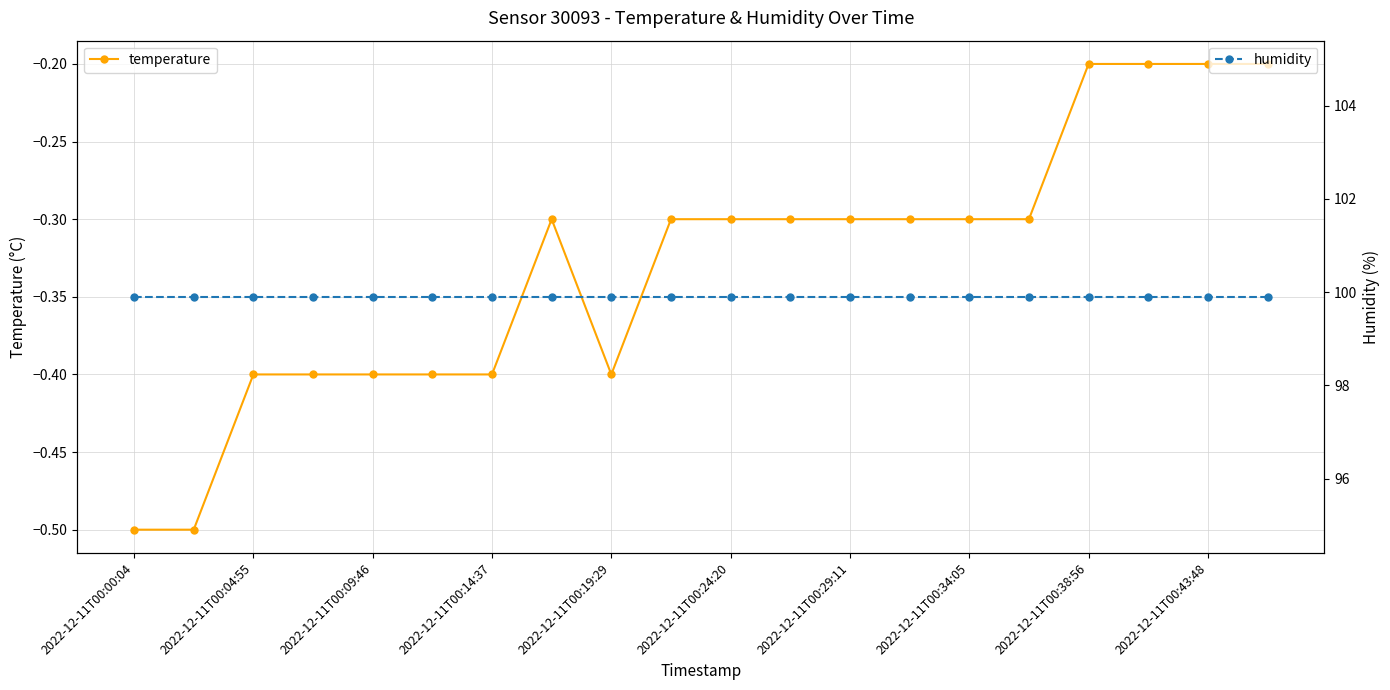

Is it true that temperature equals -0.1 at 2022-12-11T00:09:46?

False